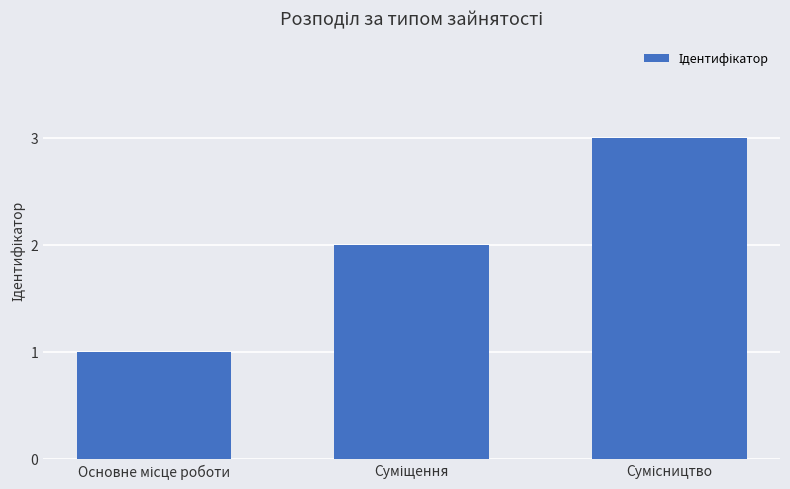

Reading left to right, extract all data points from this chart.

1	2	3